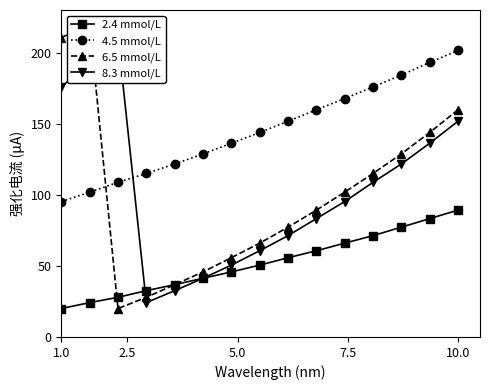

True or false: 8.3 mmol/L has more than 2 interior local peaks.

False